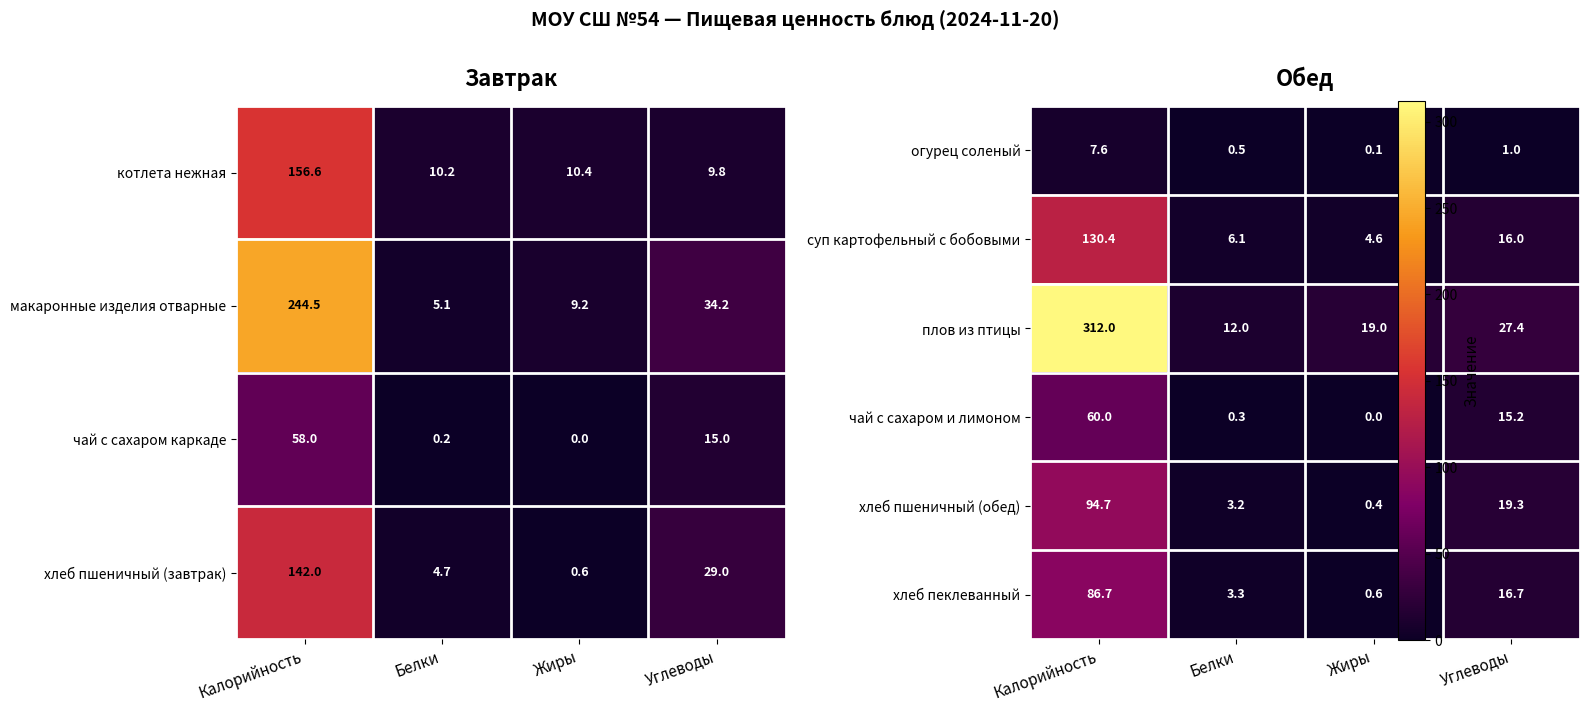

What is the difference between the highest and lowest values at Белки?

11.7